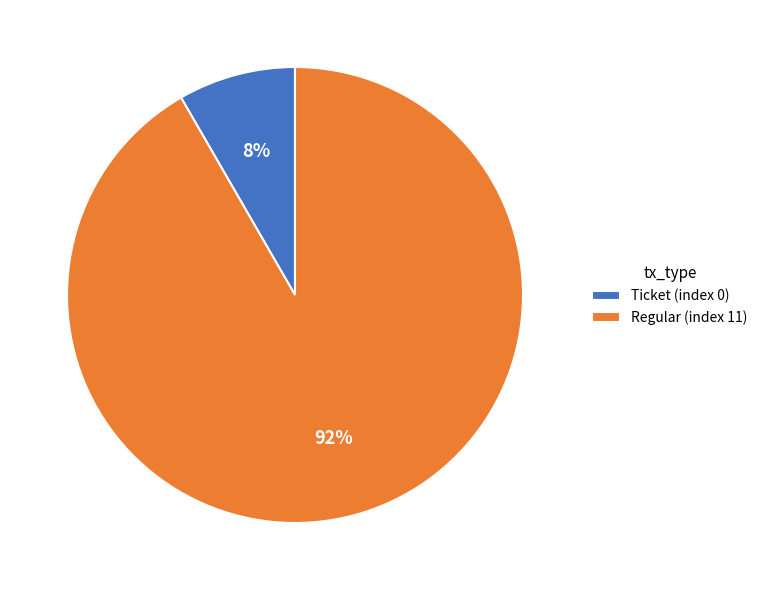

Count the number of slices in the pie.

2